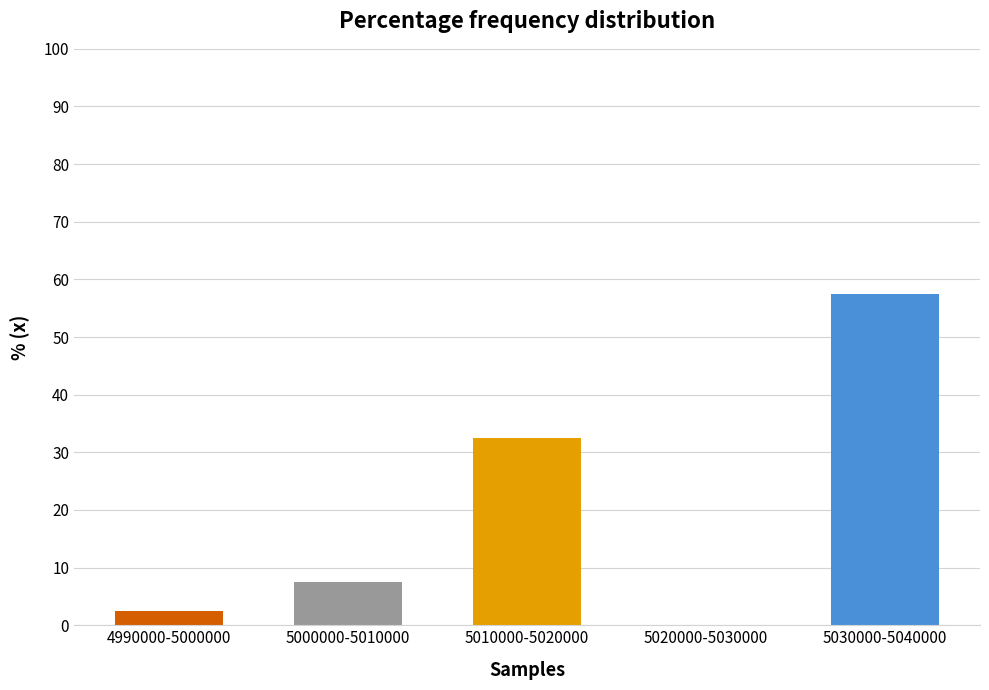

Reading left to right, what are all the values shown in this chart?

4990000-5000000=2.5	5000000-5010000=7.5	5010000-5020000=32.5	5020000-5030000=0.0	5030000-5040000=57.5